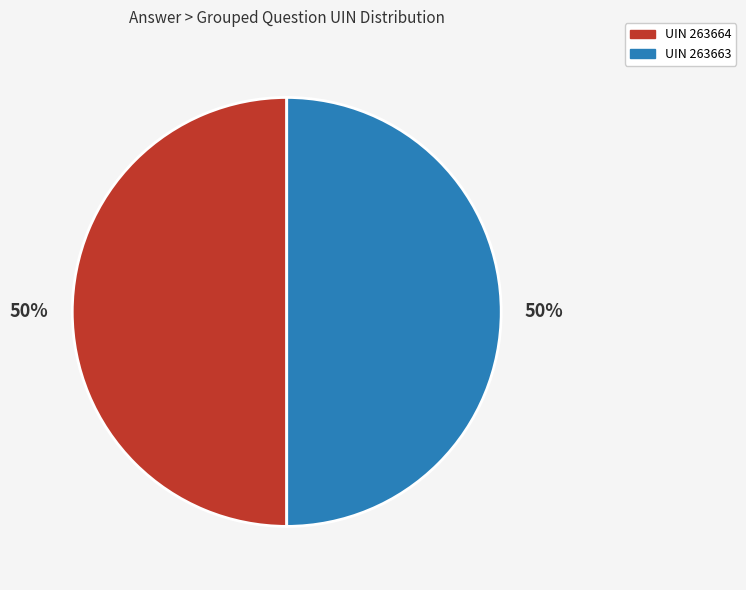

How many segments does this pie chart have?

2